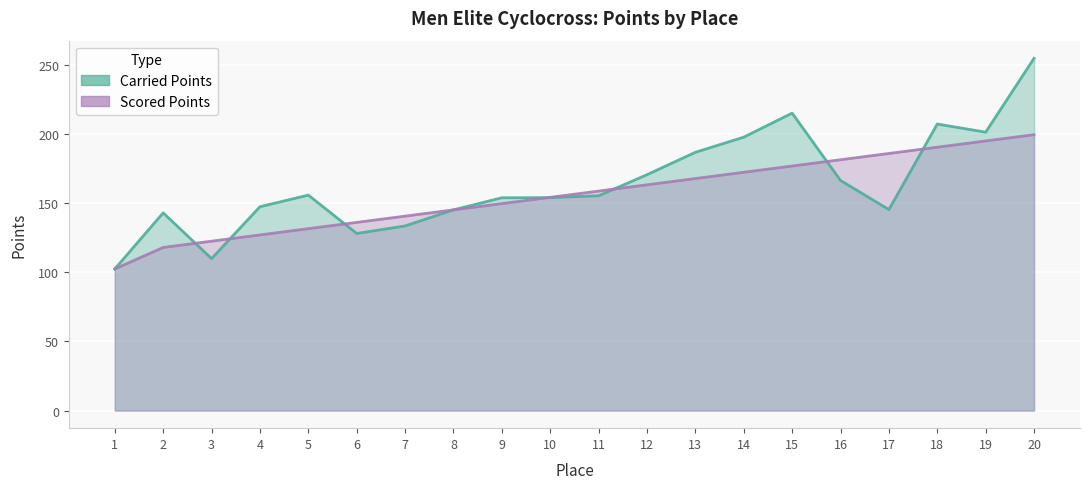

How many lines are shown in the chart?

2